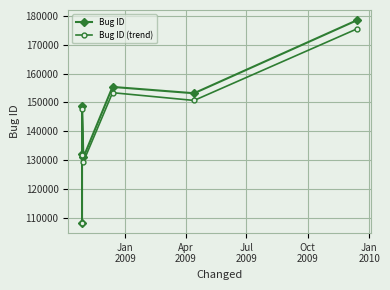

Which series has the largest range (max minus min)?

Bug ID